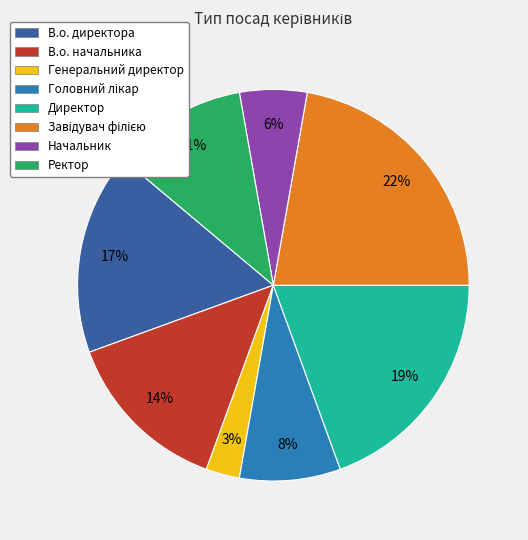

Combined, do Директор and В.о. начальника account for over 50%?

No